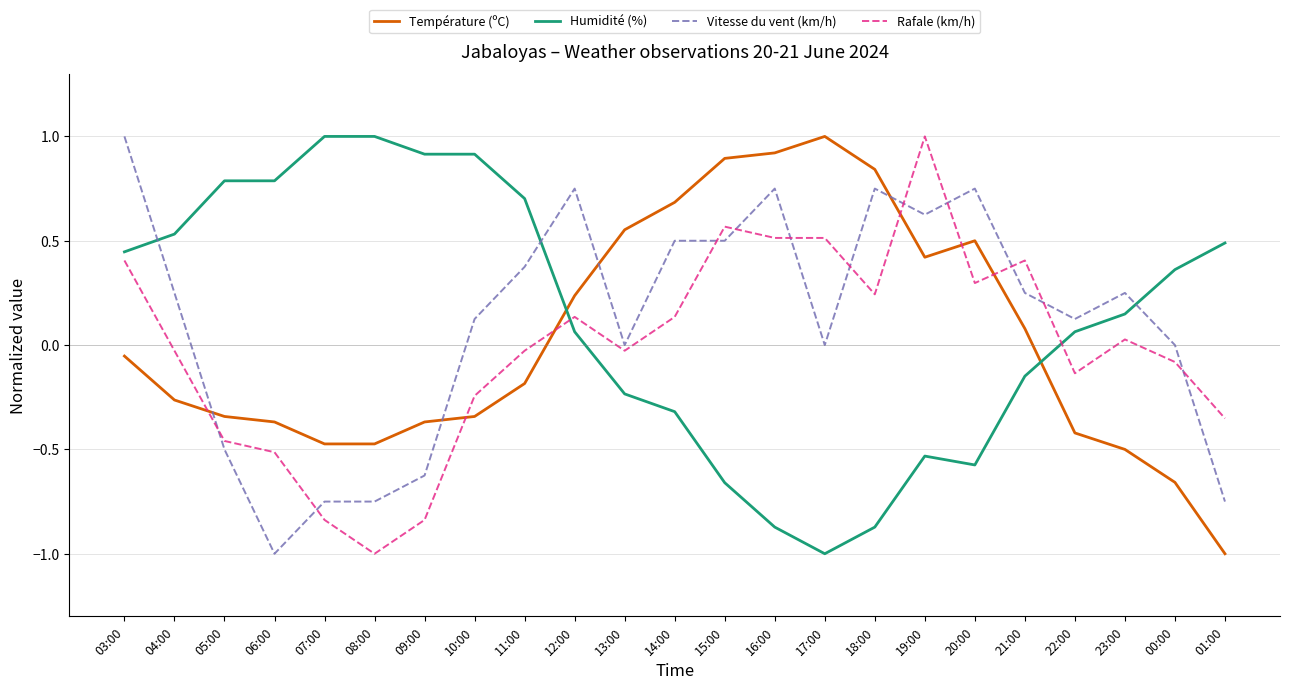

What is the minimum value shown in the chart?

-1.0